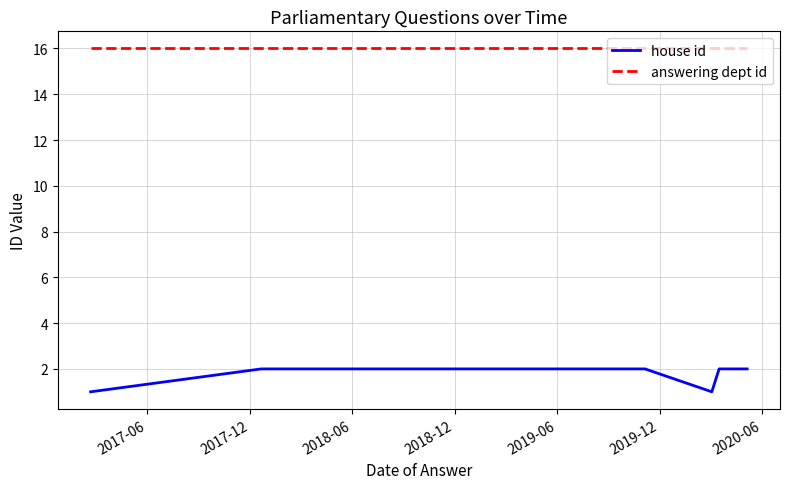

Reading left to right, list all the values displayed in this chart.

house id: 1	2	2	2	2	2	2	1	2	2
answering dept id: 16	16	16	16	16	16	16	16	16	16